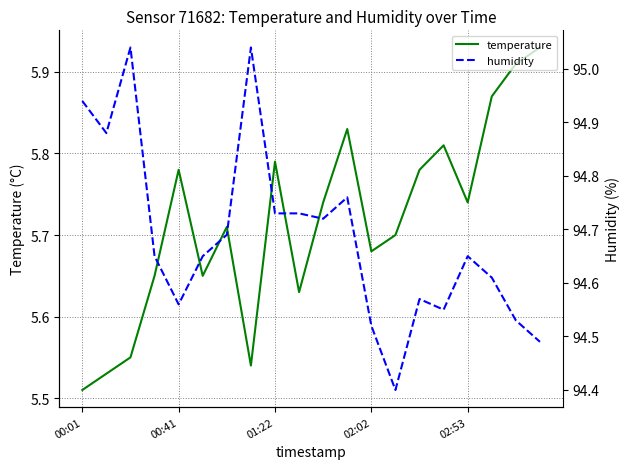

At which label does temperature reach its minimum?

00:01